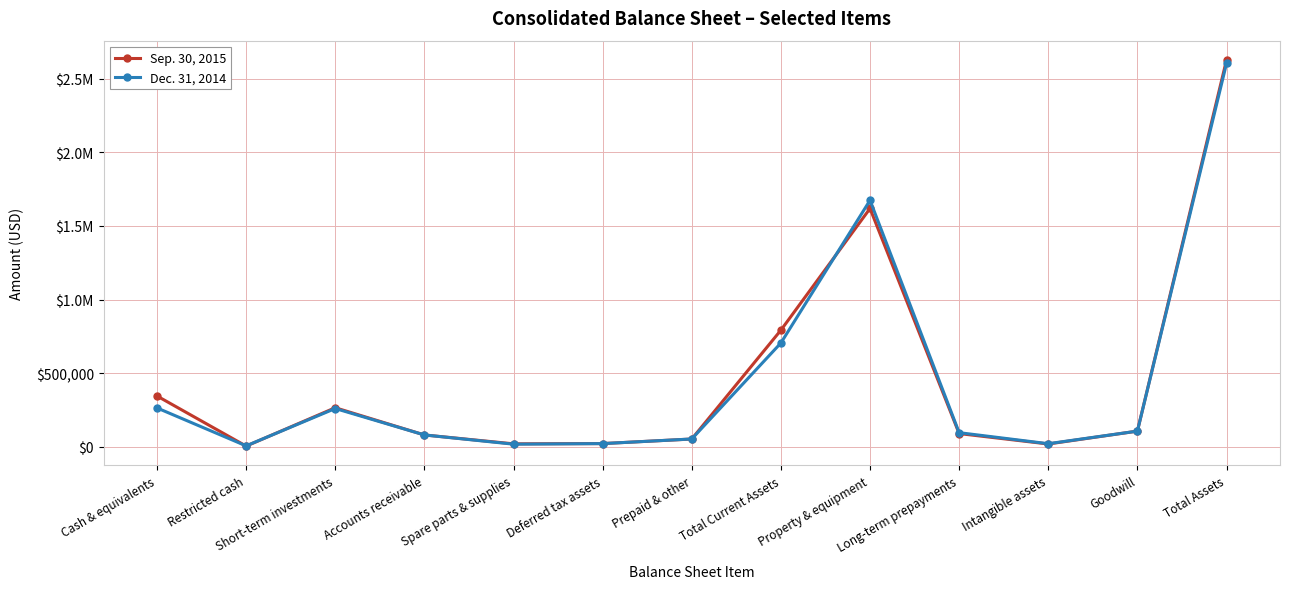

Does the chart display data point markers on the line(s)?

Yes